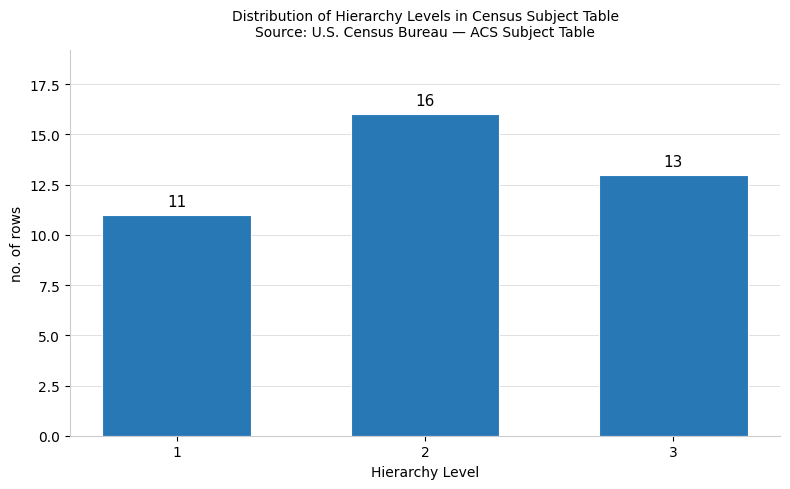

Reading left to right, what are all the values shown in this chart?

11	16	13